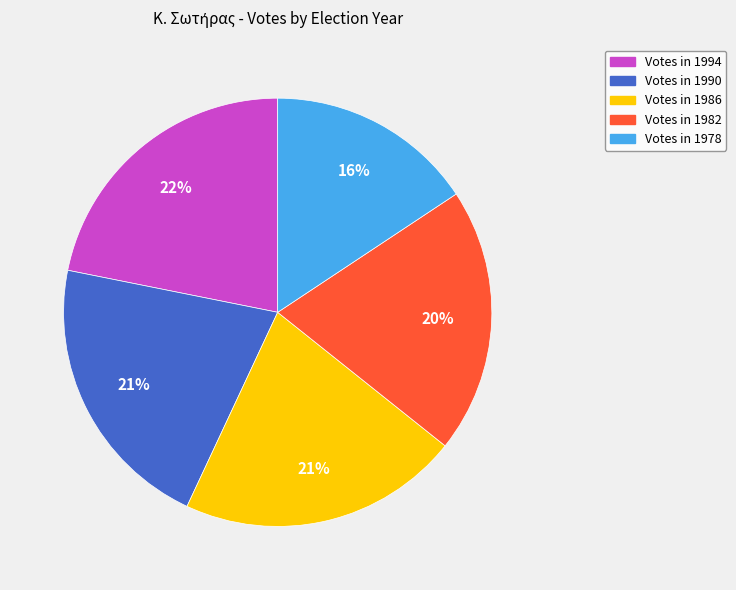

Is there any slice that represents more than half of the pie?

No